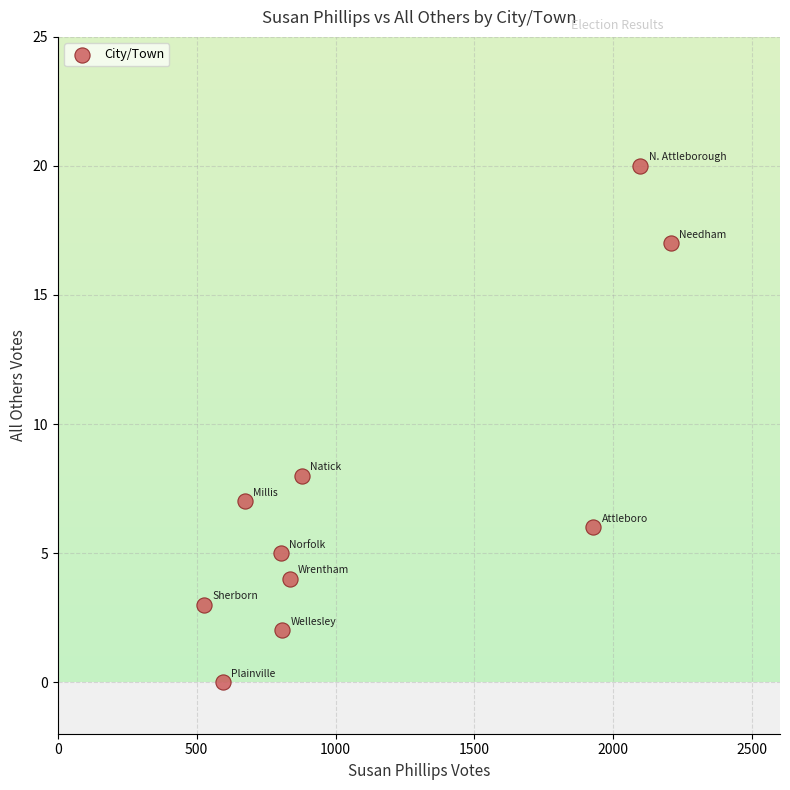

What is the range of X values (max minus min)?

1682